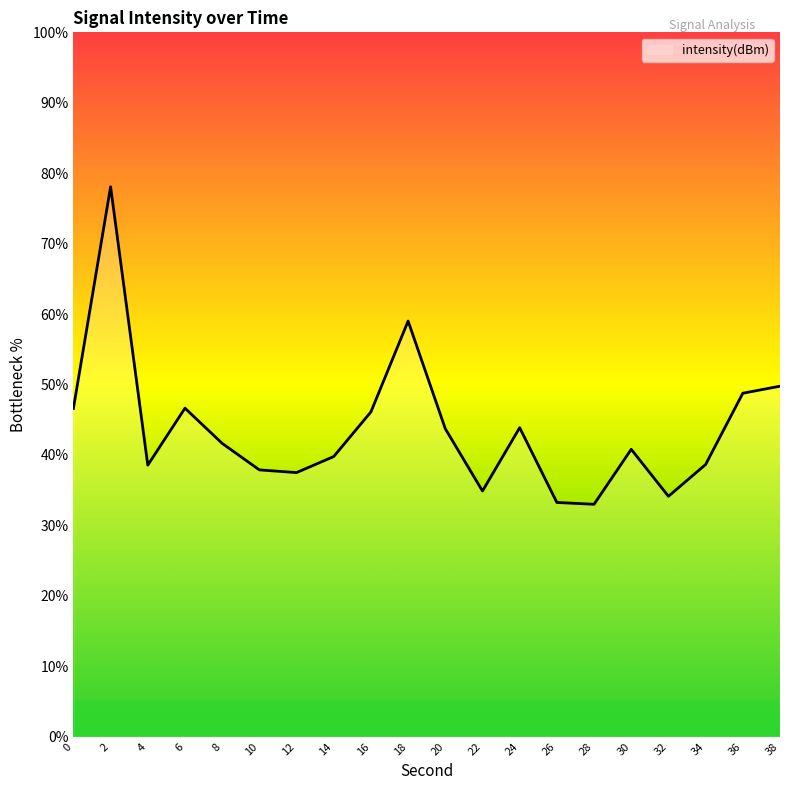

Approximately how many times larger is the value at 26 compared to 0?

0.7